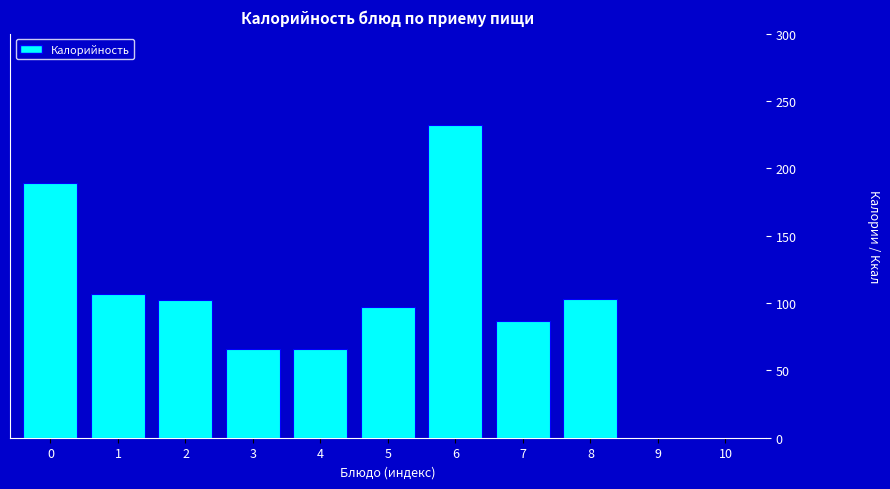

What is the maximum value shown in the chart?

232